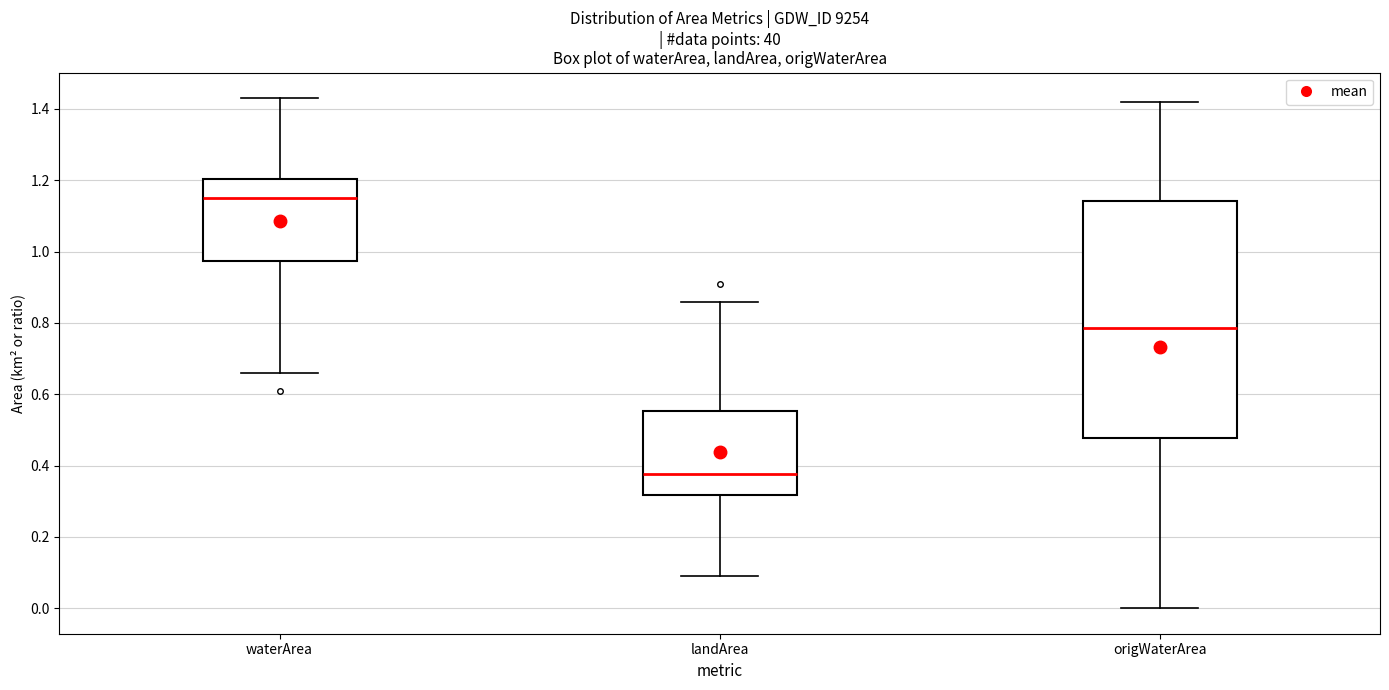

Where does the upper whisker of the box for landArea end on the y-axis? The values are not printed on the chart, so give them approximately, as read against the axis.

0.86